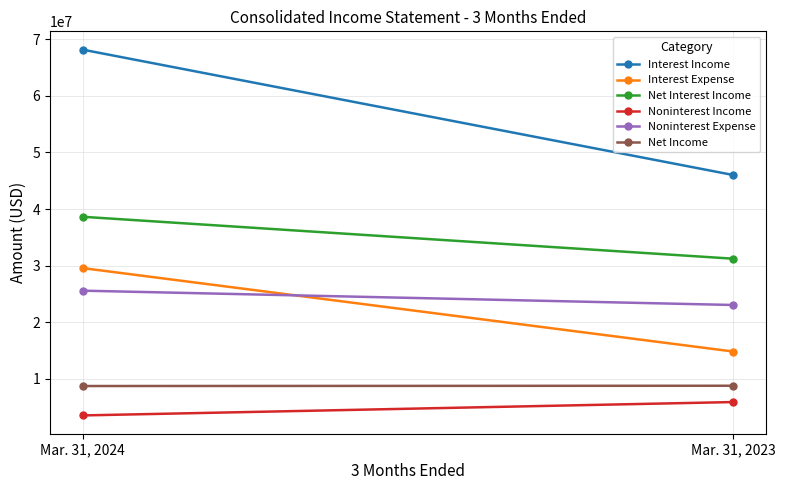

Which series has the largest total across all categories?

Interest Income